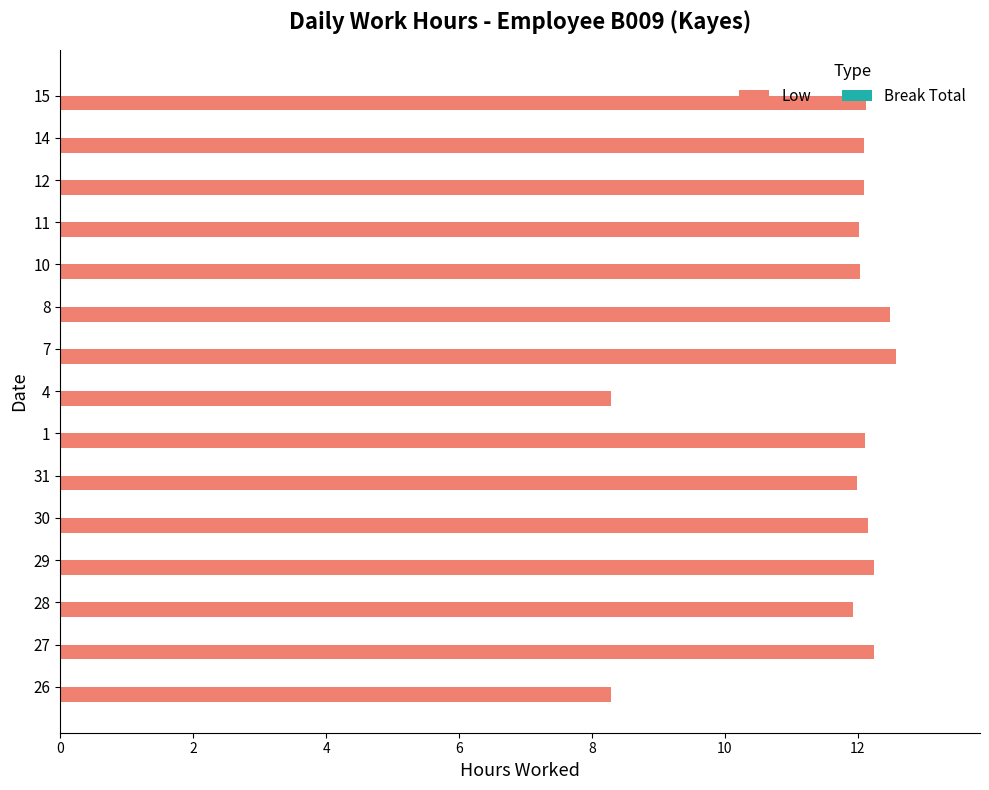

What is the sum of all values?

174.7